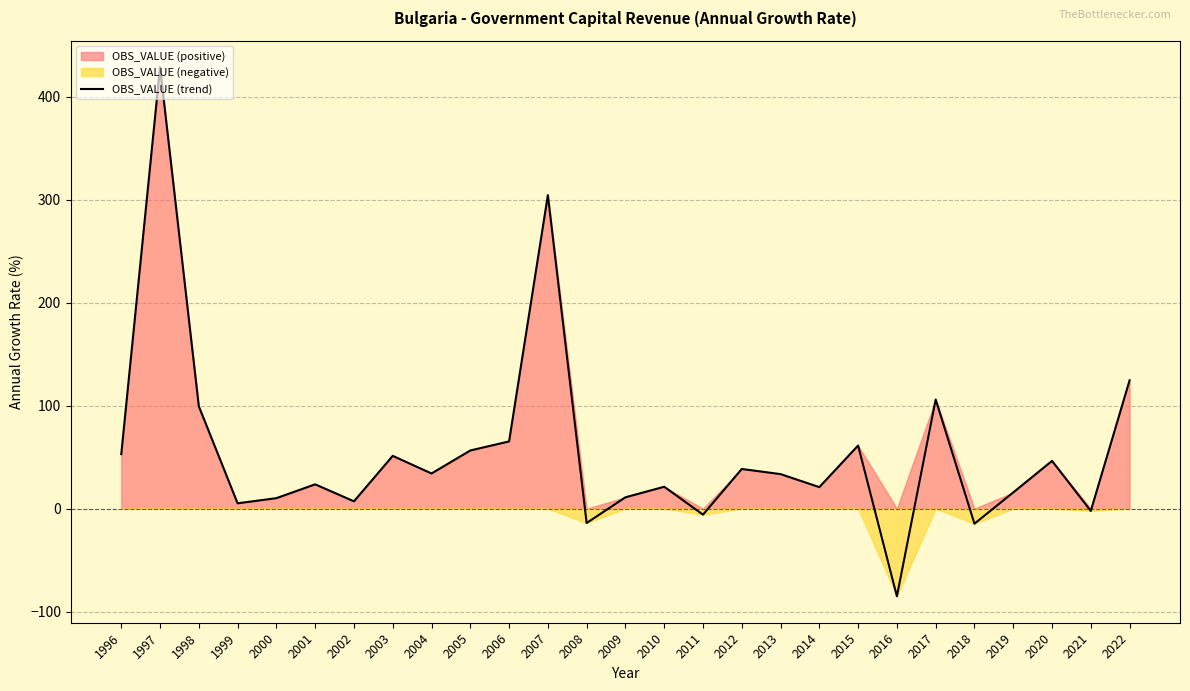

What is the ratio of the value at 2000 to the value at 2020?

0.2